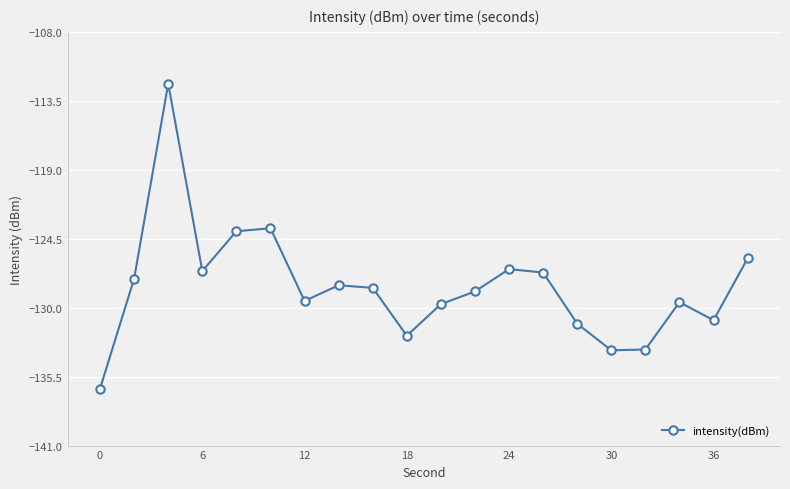

How many interior local valleys (lower than both neighbors) does the data have?

5